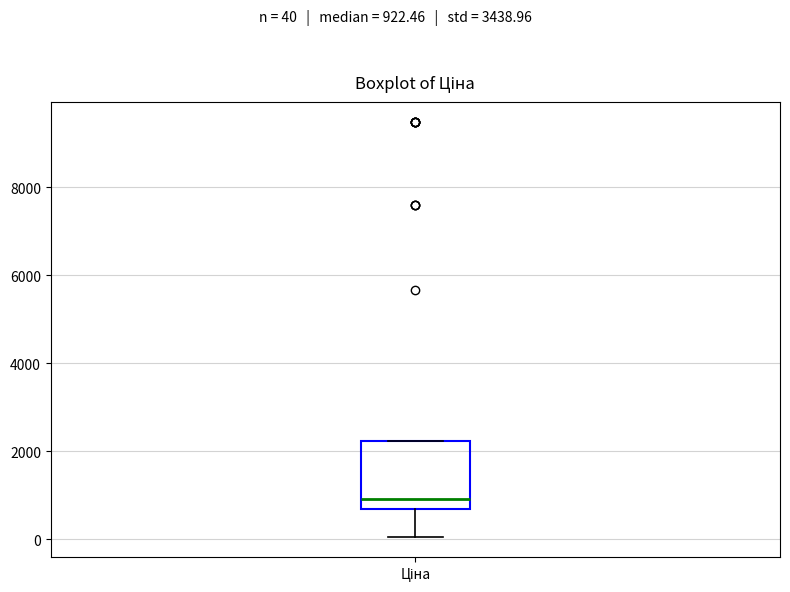

Transcribe this box plot: give where the median line is, the range the box spans, and where the two whiskers end, as read against the y-axis. The values are not printed on the chart, so give them approximately, as read against the axis.

median 1000, box 600 to 2200, whiskers 0 to 2200